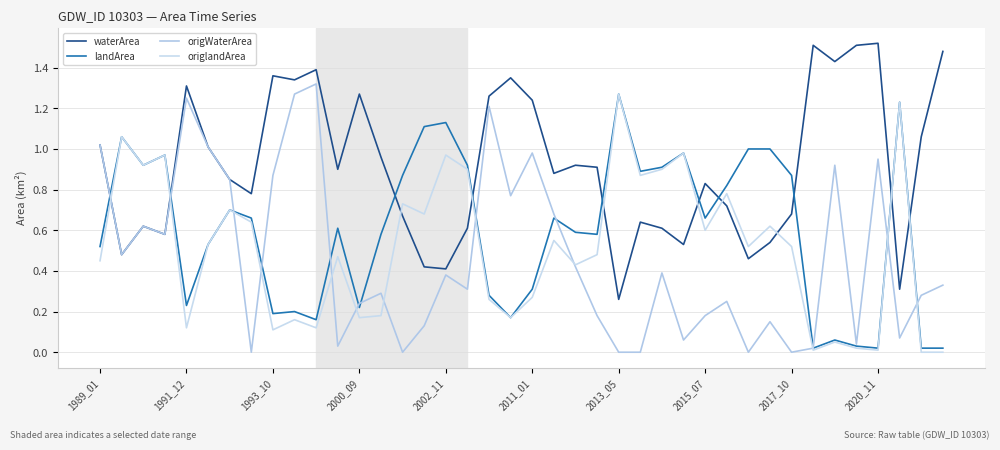

How many lines are shown in the chart?

4